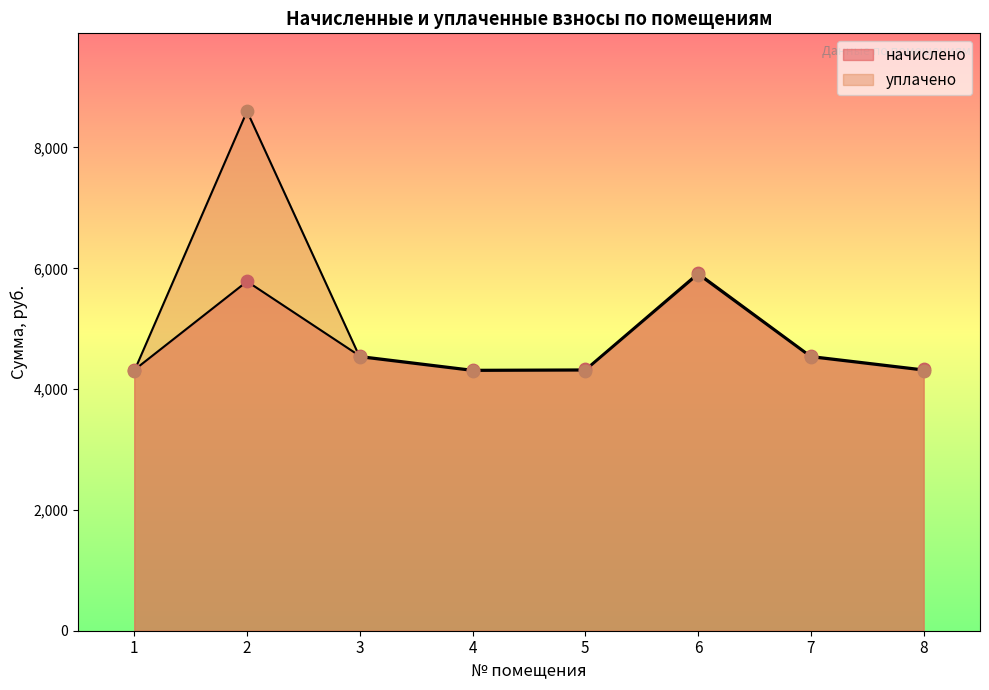

Which series contains the lowest Y value?

уплачено